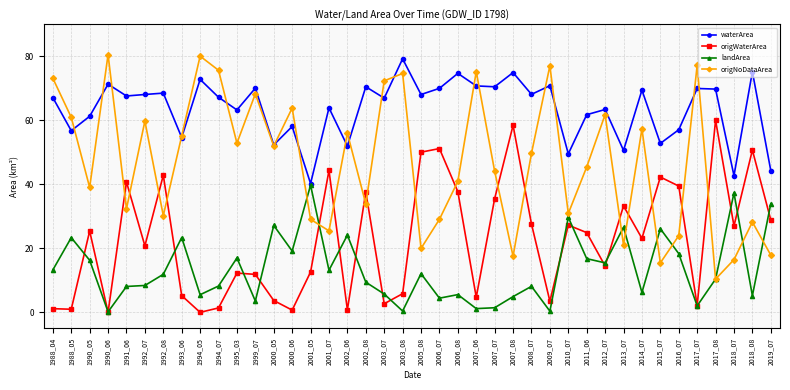

How many interior local peaks does the origNoDataArea series have?

13